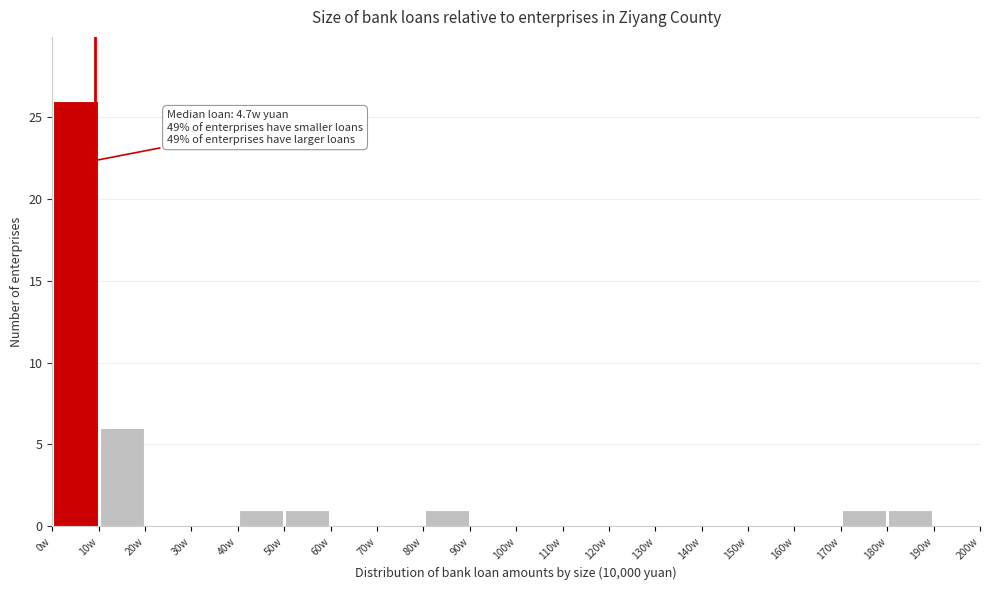

Which range on the x-axis has the tallest bar?

0 to 10